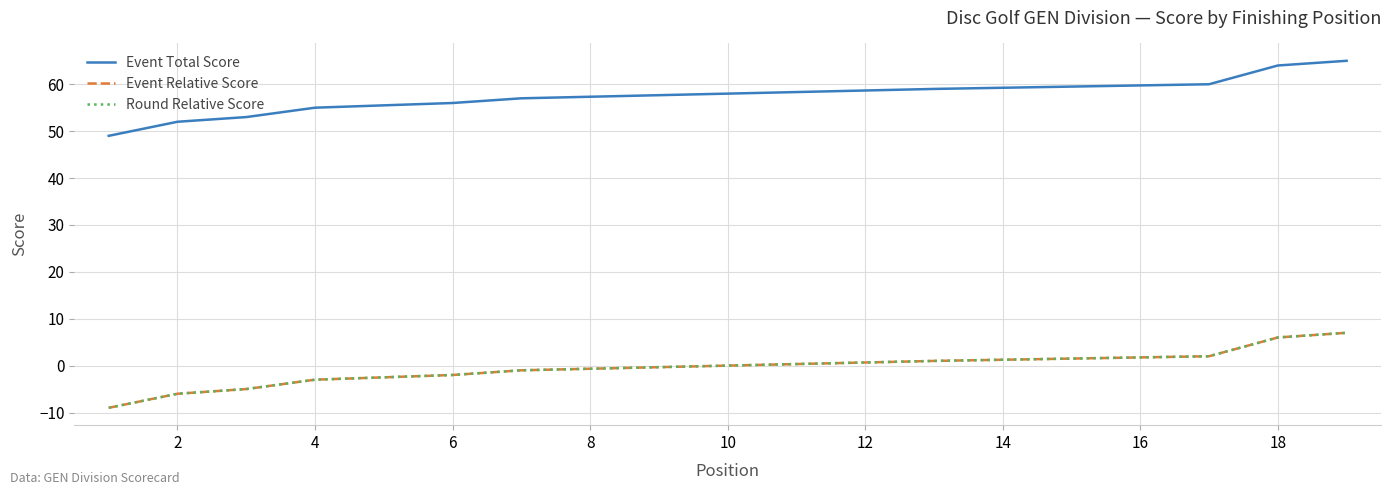

Rank the series by their maximum value, from highest to lowest.

Event Total Score, Event Relative Score, Round Relative Score